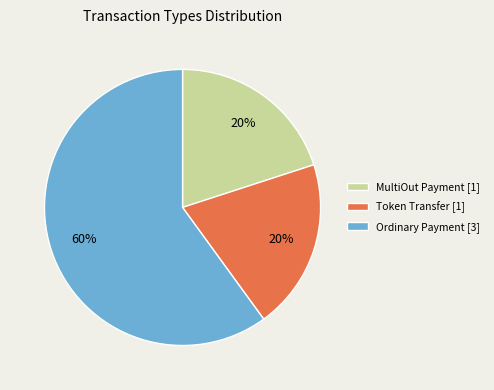

Is it true that Ordinary Payment [3] is 69% of the pie?

False